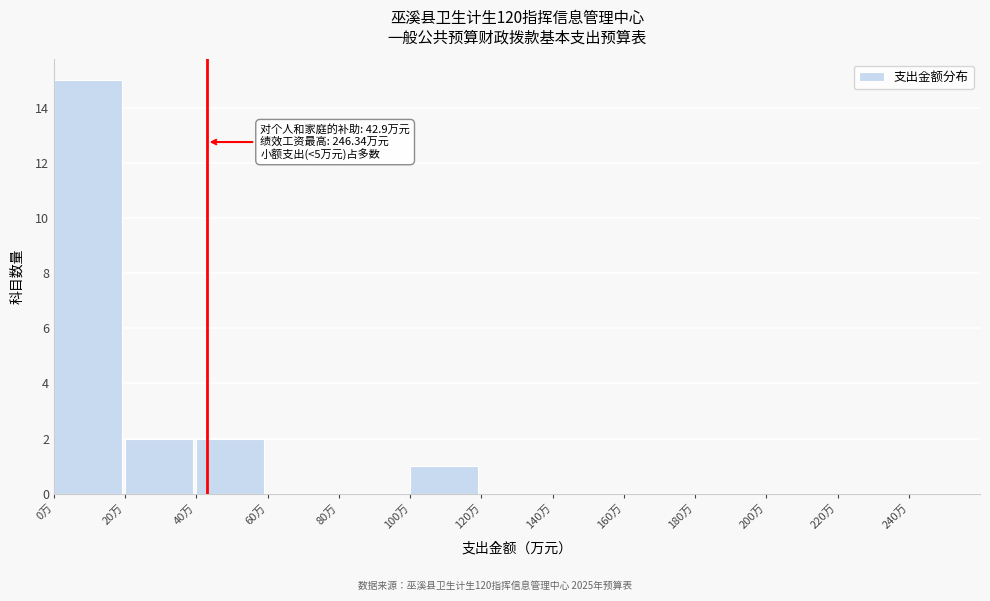

Which range on the x-axis has the tallest bar?

0 to 20